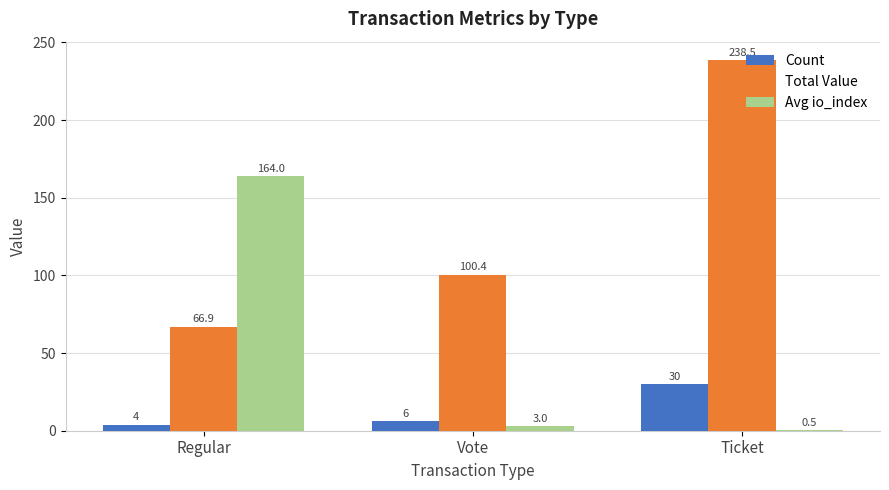

Reading left to right, what are all the values shown in this chart?

Count: Regular=4.0	Vote=6.0	Ticket=30.0
Total Value: Regular=66.9	Vote=100.4	Ticket=238.5
Avg io_index: Regular=164.0	Vote=3.0	Ticket=0.5